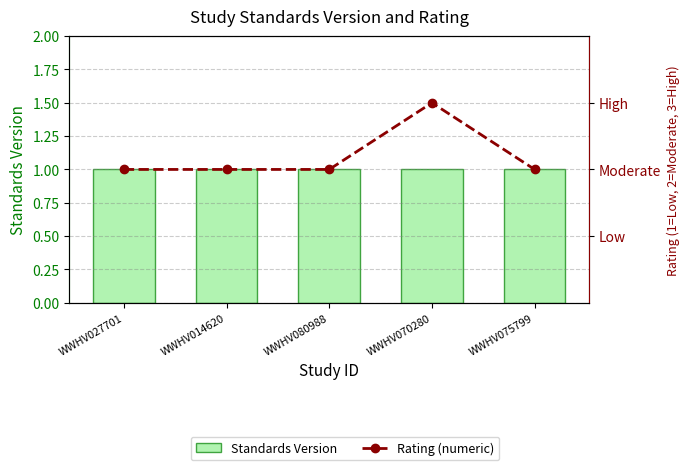

What is the label of the 5th bar from the right?

WWHV027701